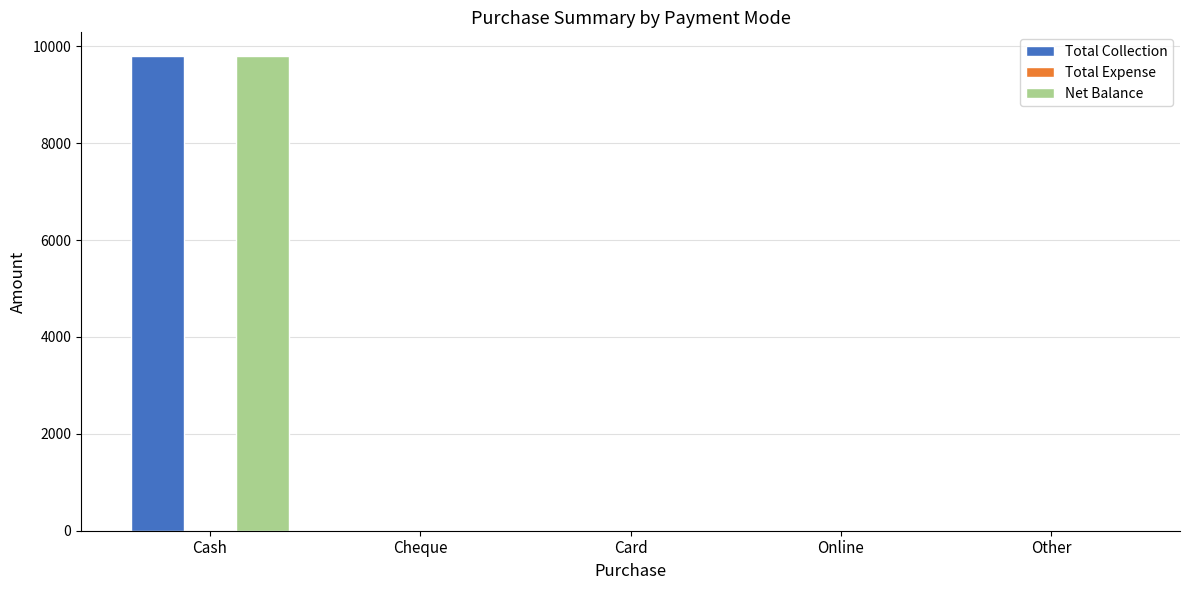

Is the value of Total Collection at Cash greater than the value of Net Balance at Card?

Yes